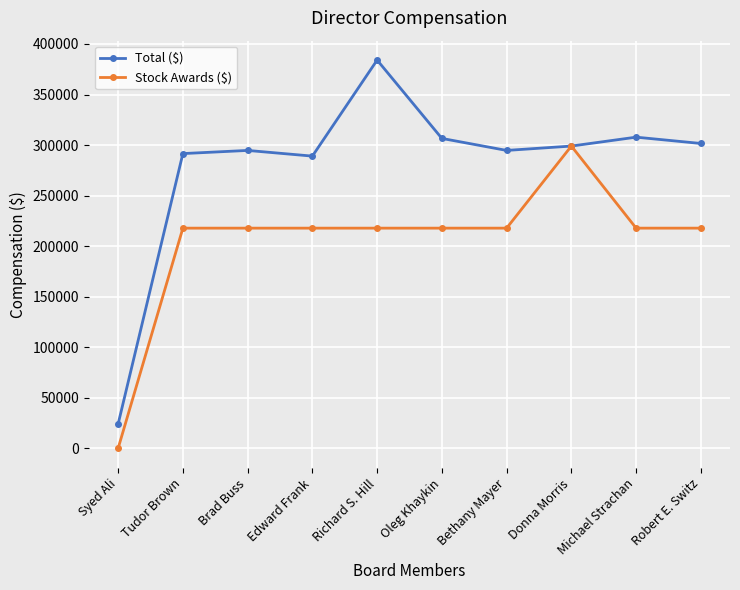

Rank the series by their maximum value, from highest to lowest.

Total ($), Stock Awards ($)